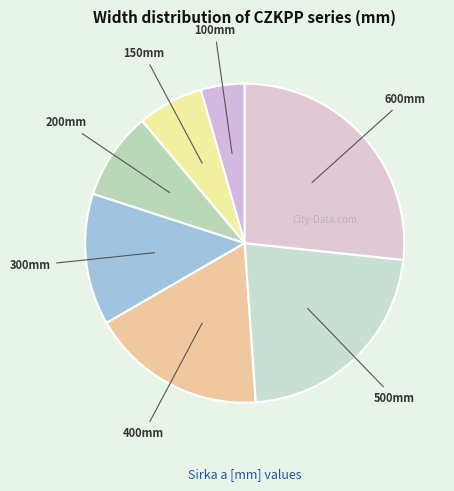

To the nearest percent, what is the average slice percentage?

14%